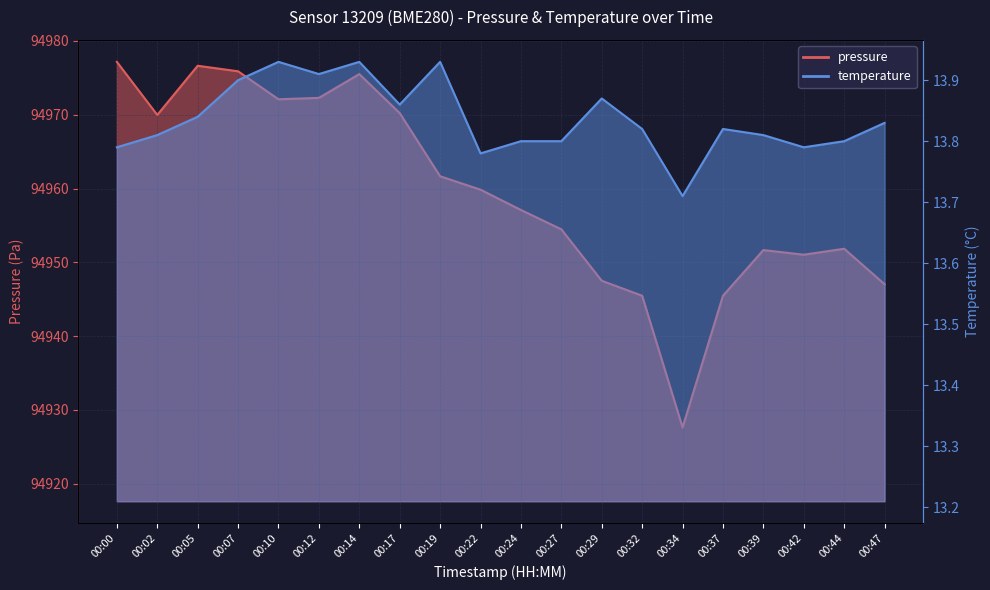

True or false: temperature has a value of 6.6 at 00:17.

False